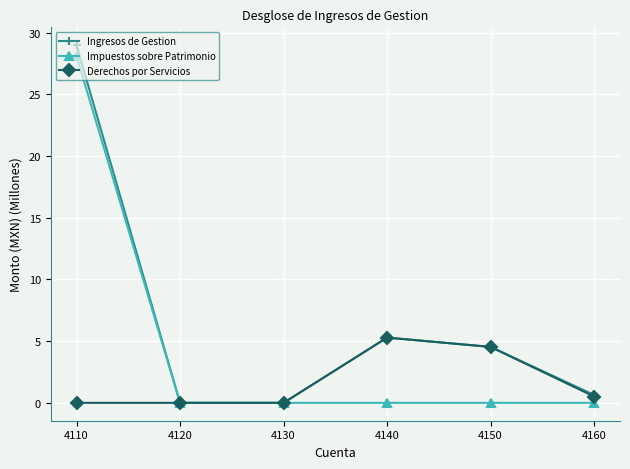

How many lines are shown in the chart?

3